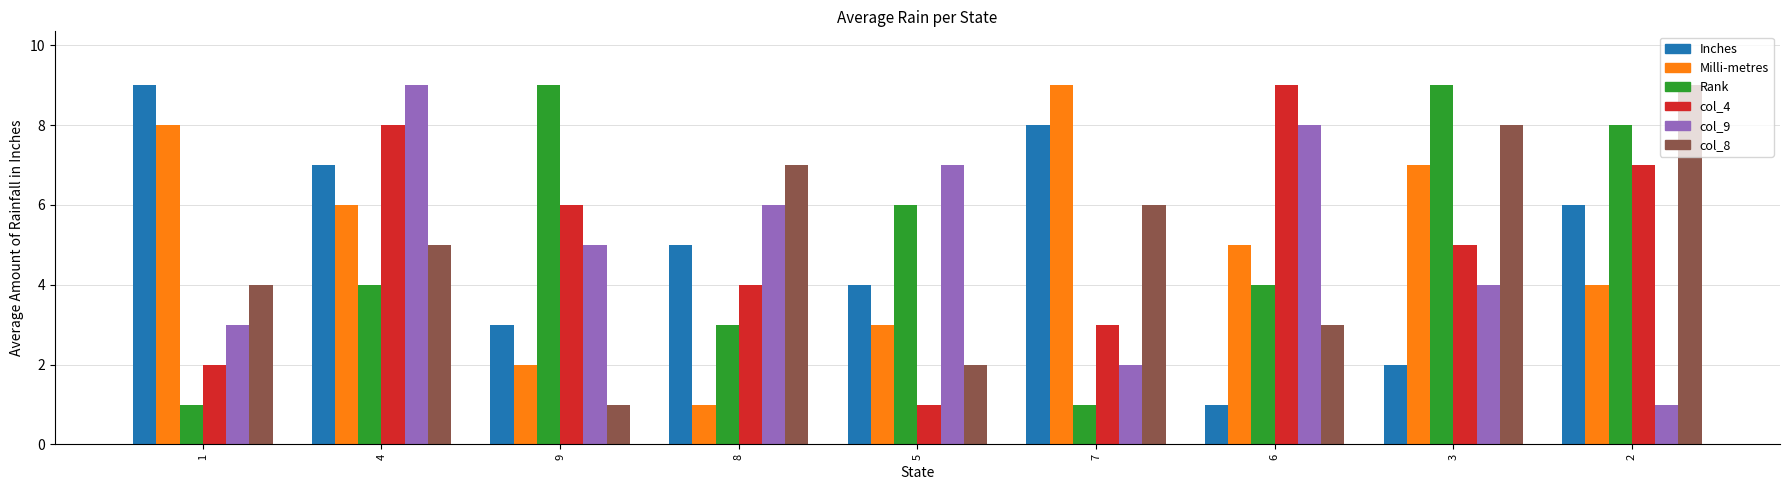

What position from the right is 4?

8